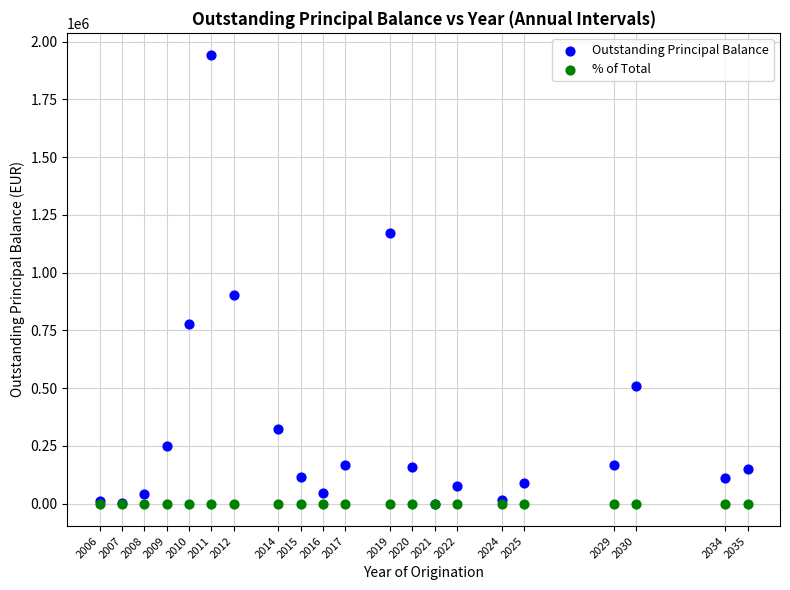

Across all series, what Y value is closest to 970455?

904906.1